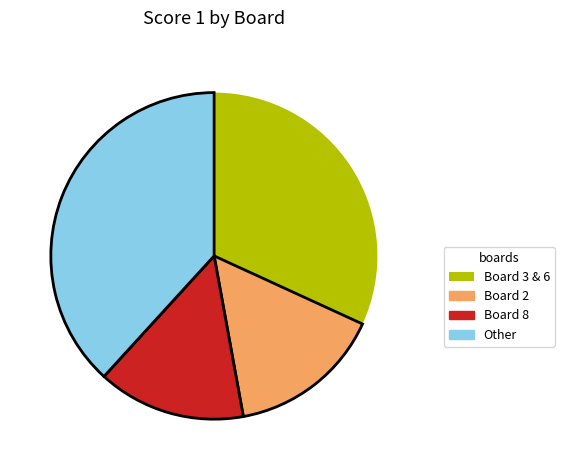

Is there a majority slice in this chart?

No